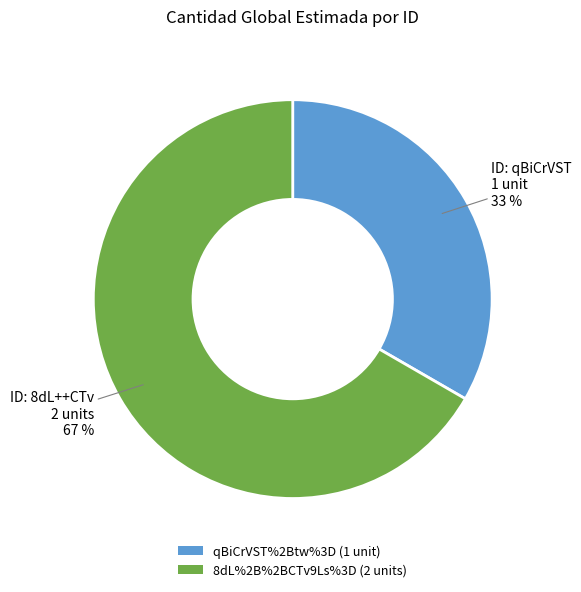

How many slices are in this pie chart?

2